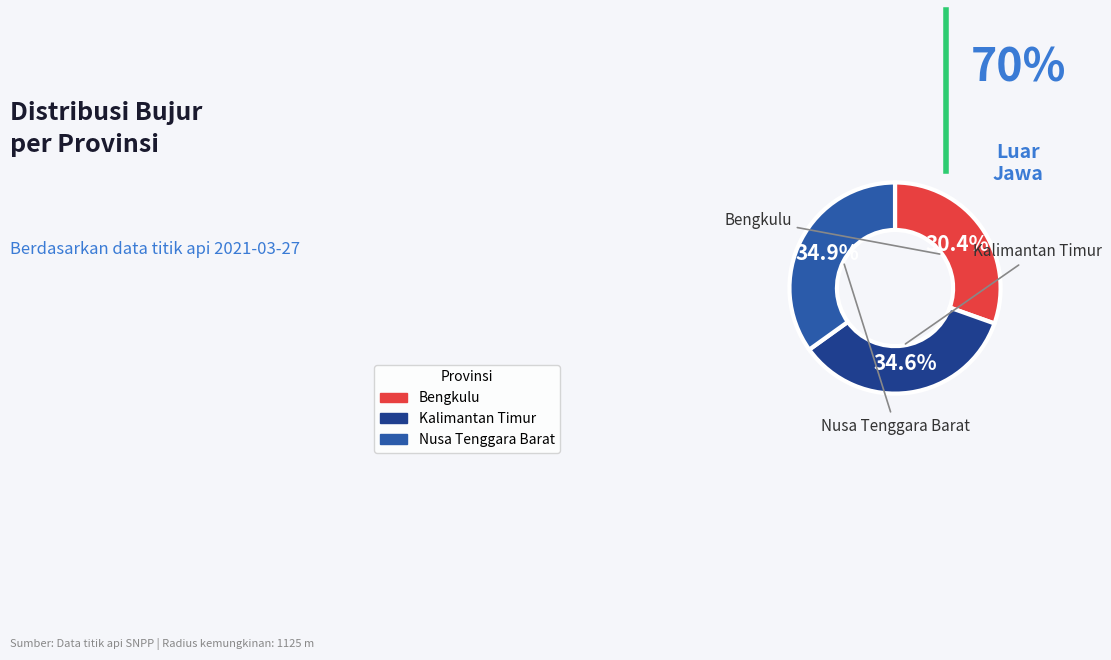

Which category has the smallest portion of the pie?

Bengkulu